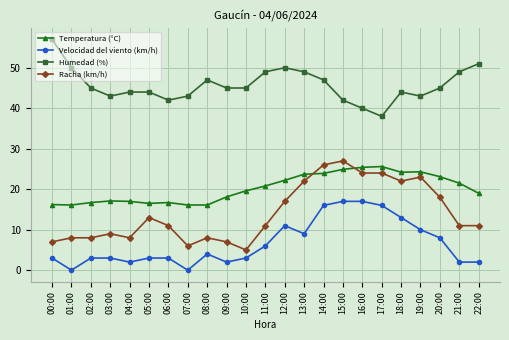

How many series are shown in this chart?

4